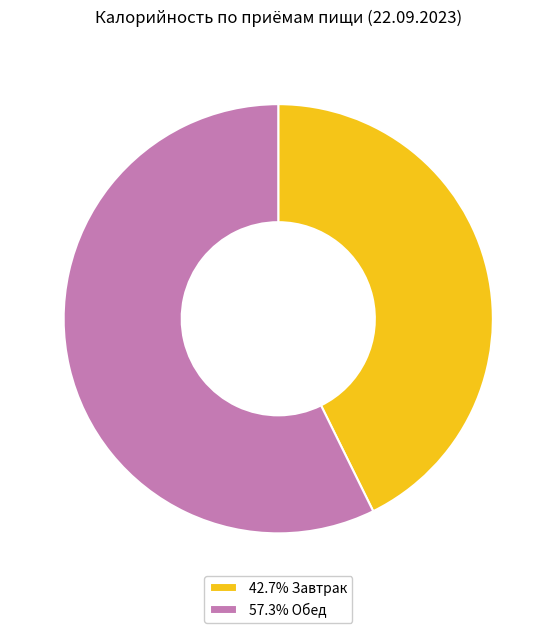

Approximately how many times larger is the value at 42.7% Завтрак compared to 57.3% Обед?

0.7